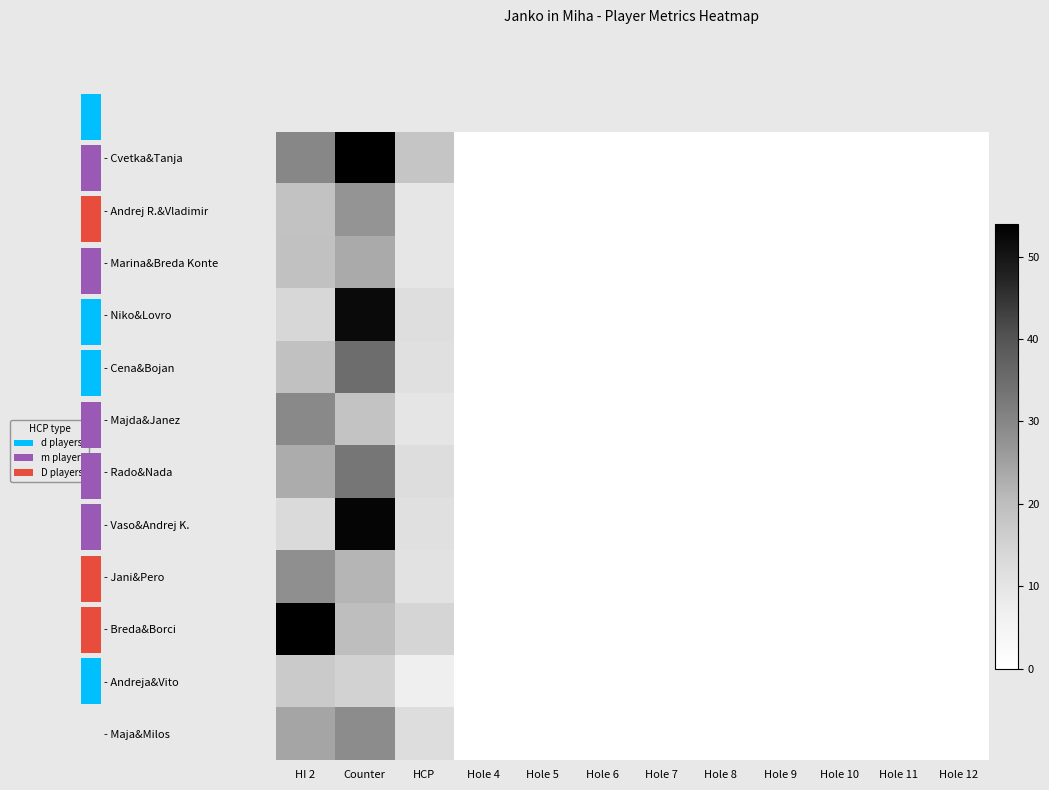

True or false: - Niko&Lovro has a value of 2.9 at HCP.

False